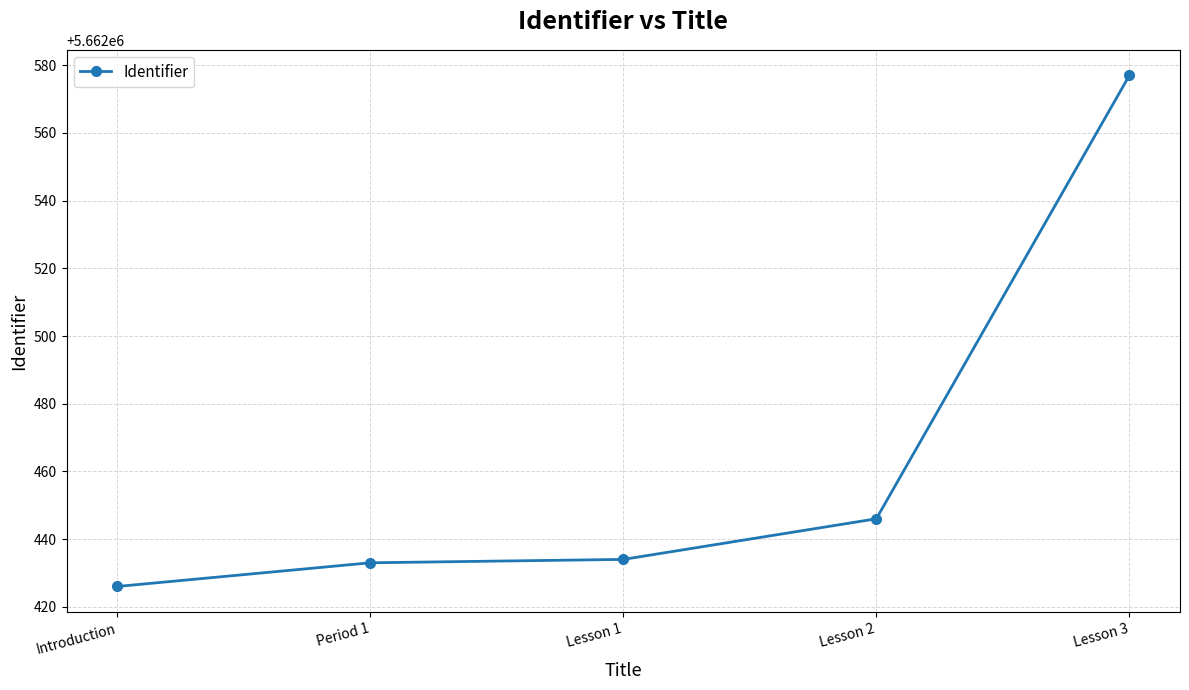

Which label corresponds to the largest value in the chart?

Lesson 3